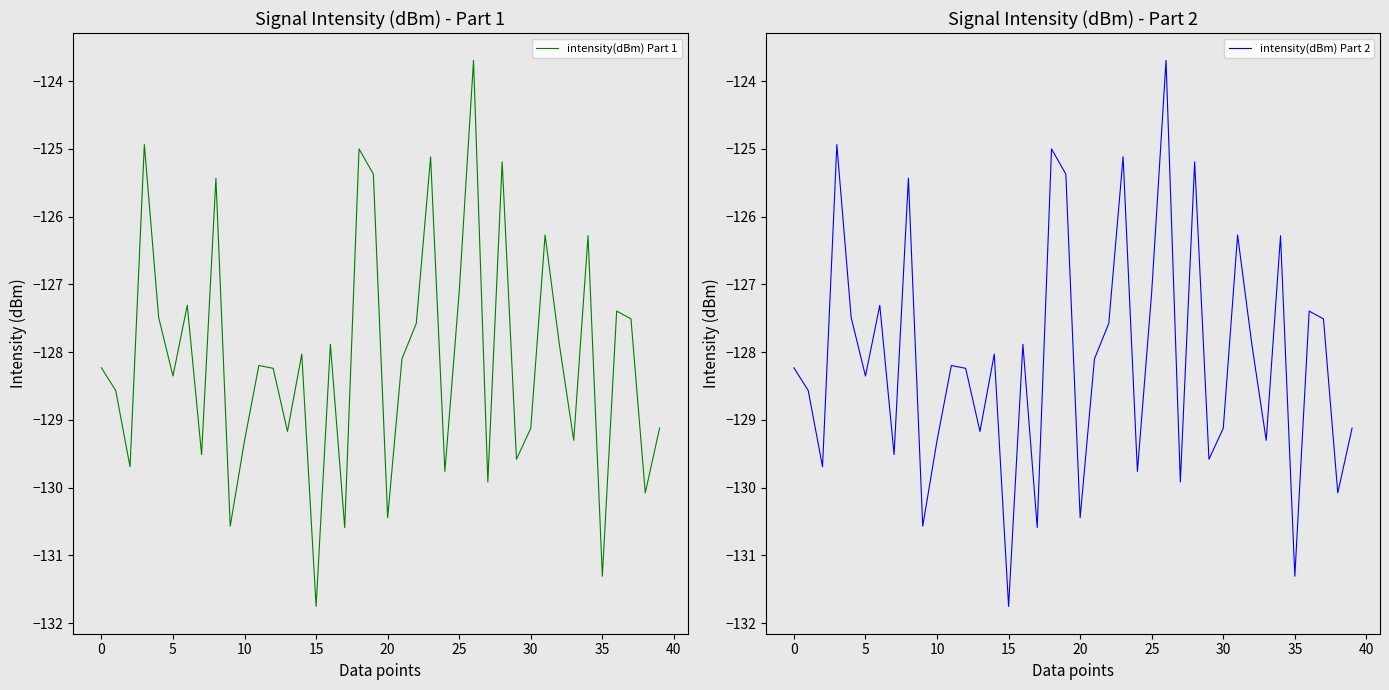

At which category is the sum across all series the highest?

26